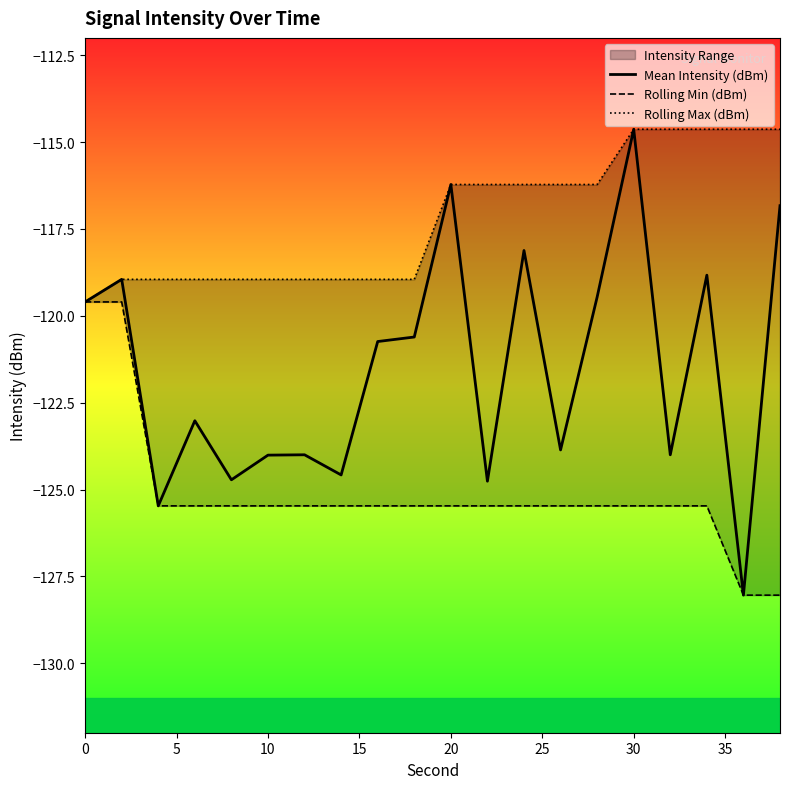

Reading right to left, list all the values displayed in this chart.

Mean Intensity (dBm): -116.8	-128.0	-118.8	-124.0	-114.6	-119.5	-123.9	-118.1	-124.8	-116.2	-120.6	-120.7	-124.6	-124.0	-124.0	-124.7	-123.0	-125.5	-119.0	-119.6
Rolling Min (dBm): -128.0	-128.0	-125.5	-125.5	-125.5	-125.5	-125.5	-125.5	-125.5	-125.5	-125.5	-125.5	-125.5	-125.5	-125.5	-125.5	-125.5	-125.5	-119.6	-119.6
Rolling Max (dBm): -114.6	-114.6	-114.6	-114.6	-114.6	-116.2	-116.2	-116.2	-116.2	-116.2	-119.0	-119.0	-119.0	-119.0	-119.0	-119.0	-119.0	-119.0	-119.0	-119.6